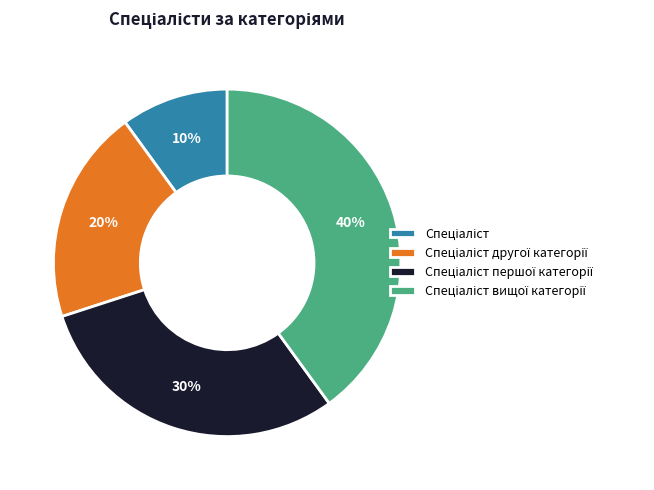

Is there any slice that represents more than half of the pie?

No